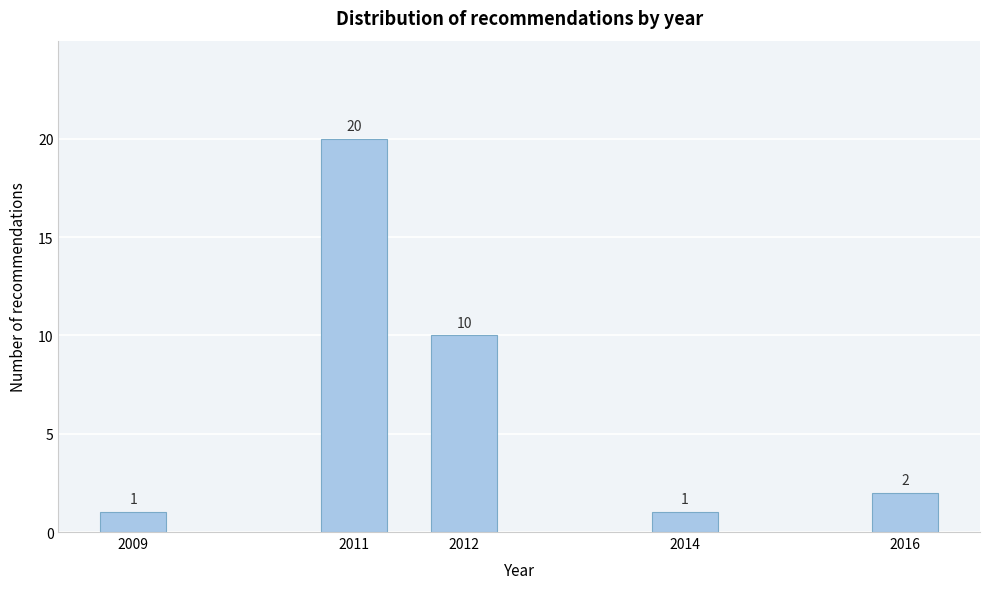

Reading left to right, what are all the values shown in this chart?

2009=1	2011=20	2012=10	2014=1	2016=2